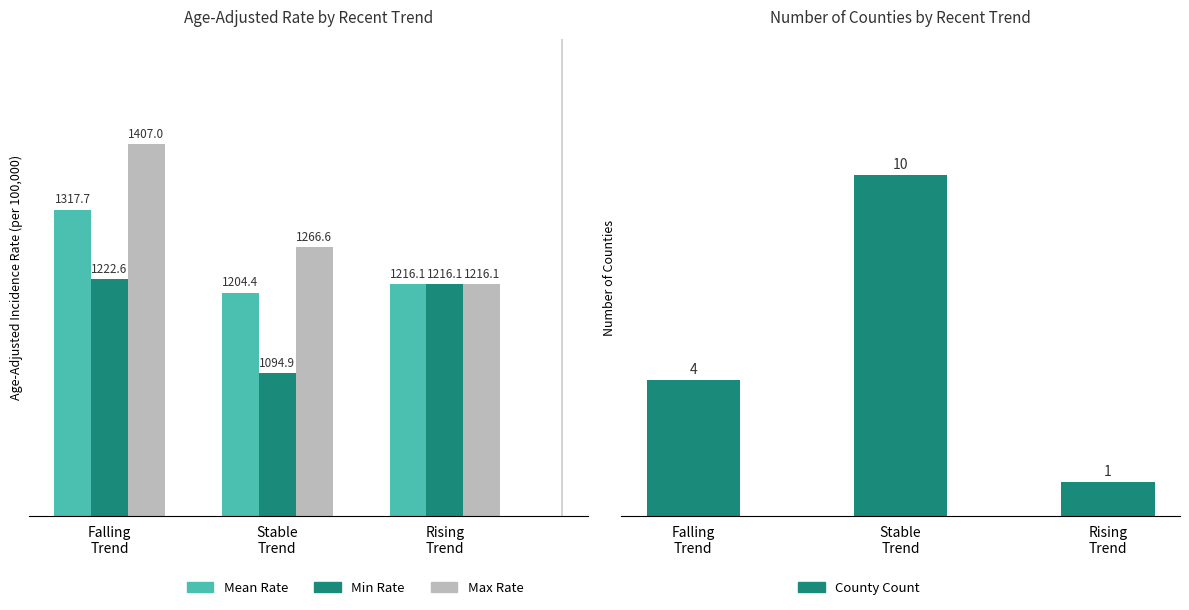

Count the County Count values in the range 1 to 10.

3